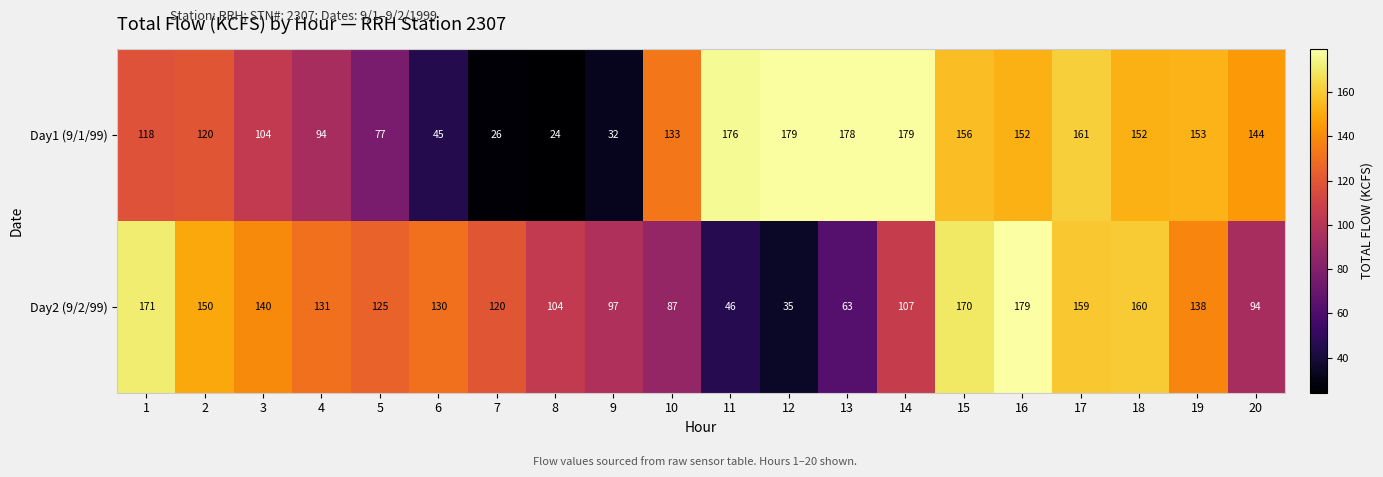

What is the difference between the second highest and minimum values in the Day1 (9/1/99) series?

155